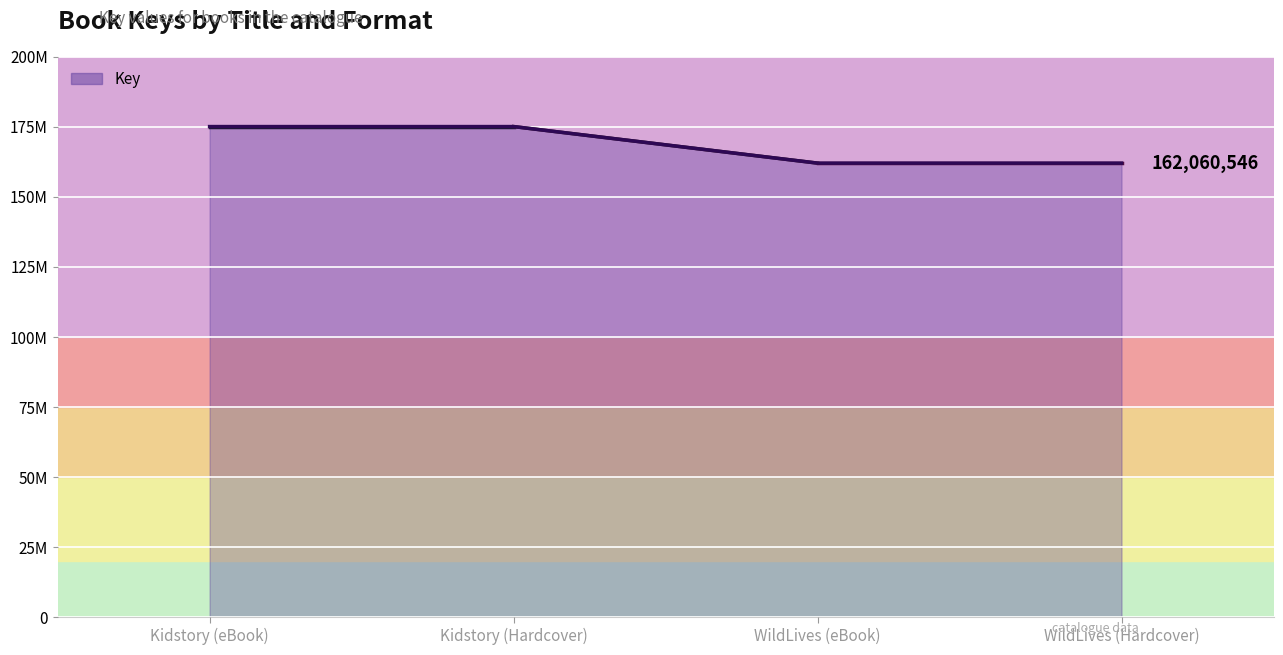

Reading left to right, list all the values displayed in this chart.

175102984	175102984	162060546	162060546